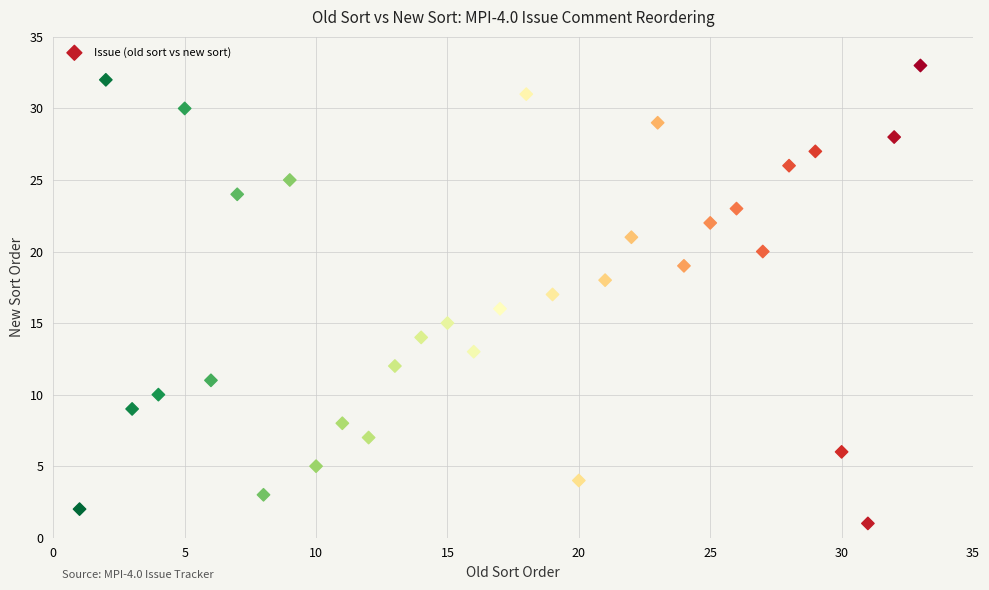

What is the range of X values (max minus min)?

32